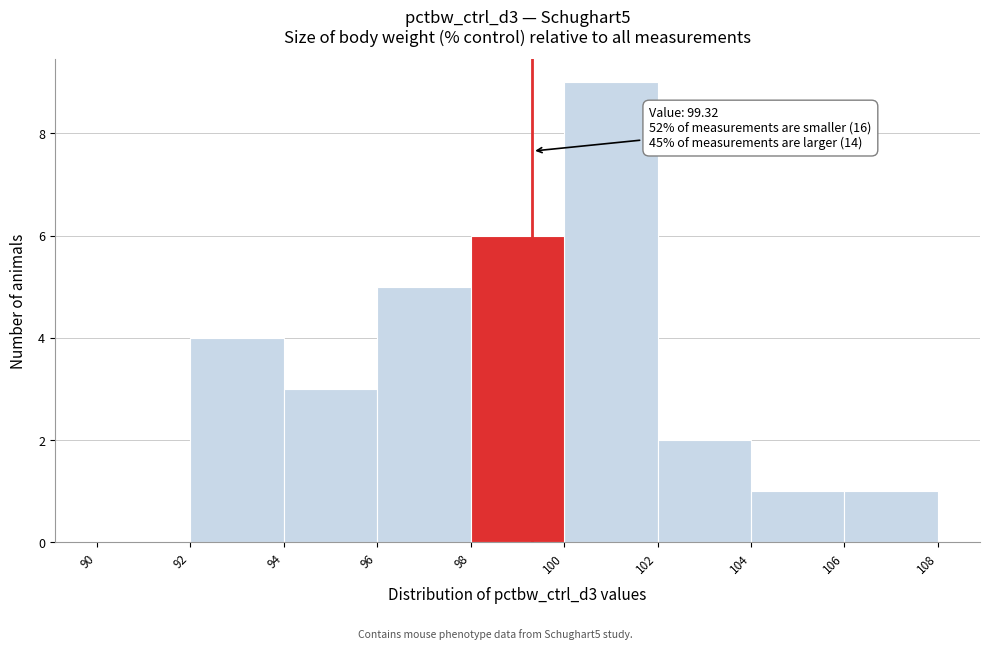

Over which range of the x-axis is the bar tallest?

100 to 102